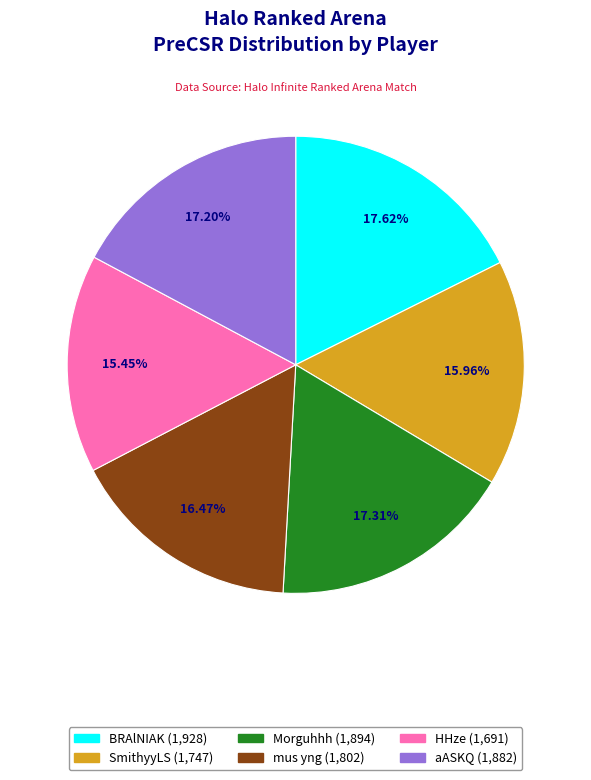

Is it true that Morguhhh is 17% of the pie?

True